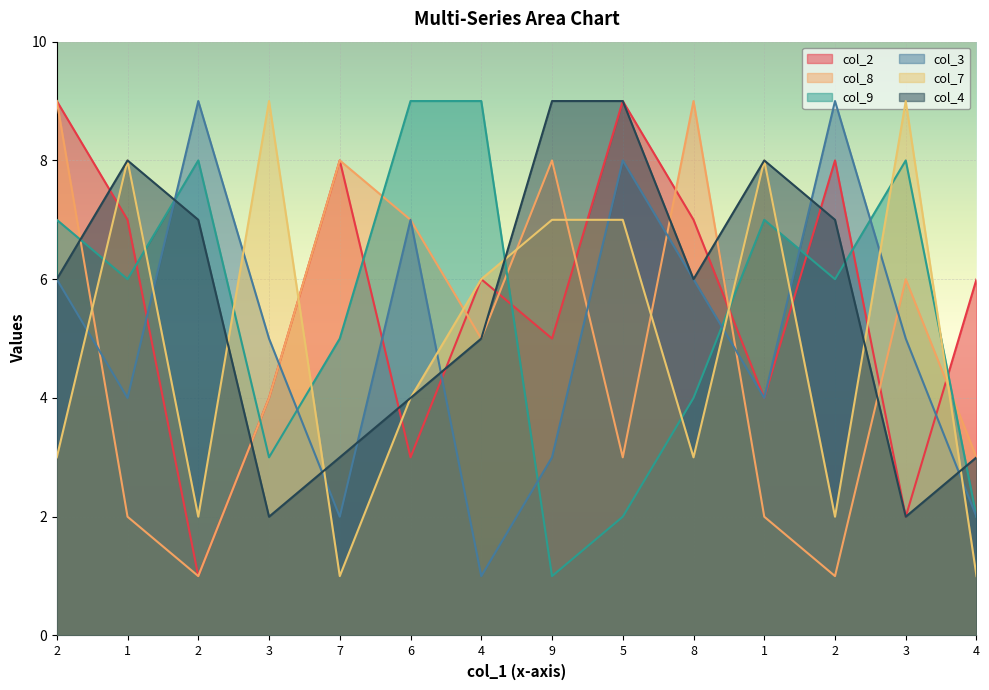

Reading left to right, what are all the values shown in this chart?

col_2: 9	7	1	4	8	3	6	5	9	7	4	8	2	6
col_8: 9	2	1	4	8	7	5	8	3	9	2	1	6	3
col_9: 7	6	8	3	5	9	9	1	2	4	7	6	8	2
col_3: 6	4	9	5	2	7	1	3	8	6	4	9	5	2
col_7: 3	8	2	9	1	4	6	7	7	3	8	2	9	1
col_4: 6	8	7	2	3	4	5	9	9	6	8	7	2	3